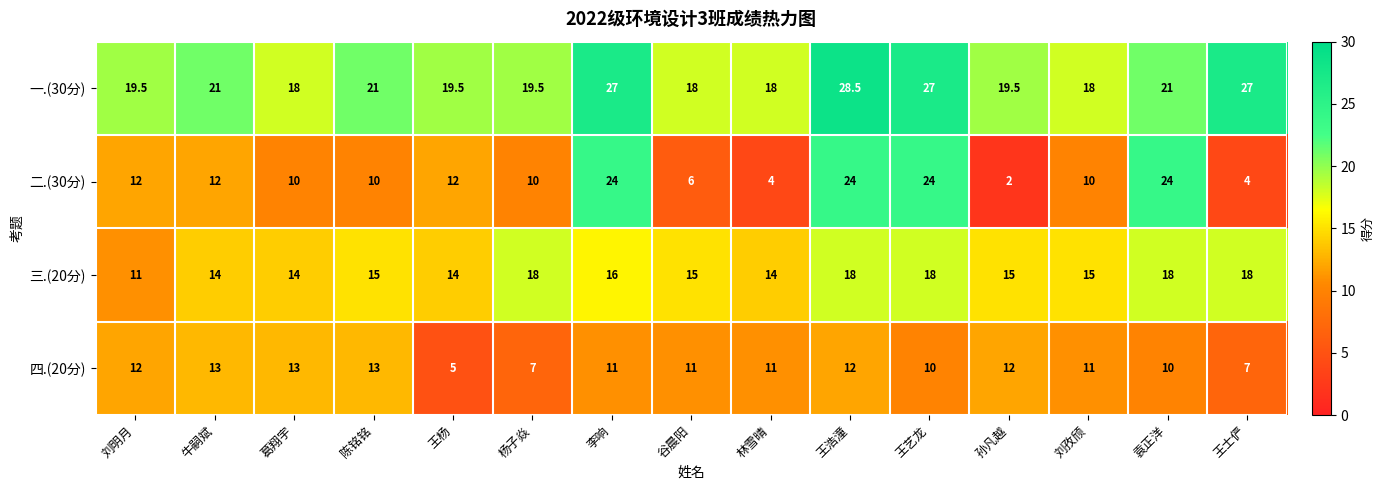

What is the minimum value shown in the chart?

2.0